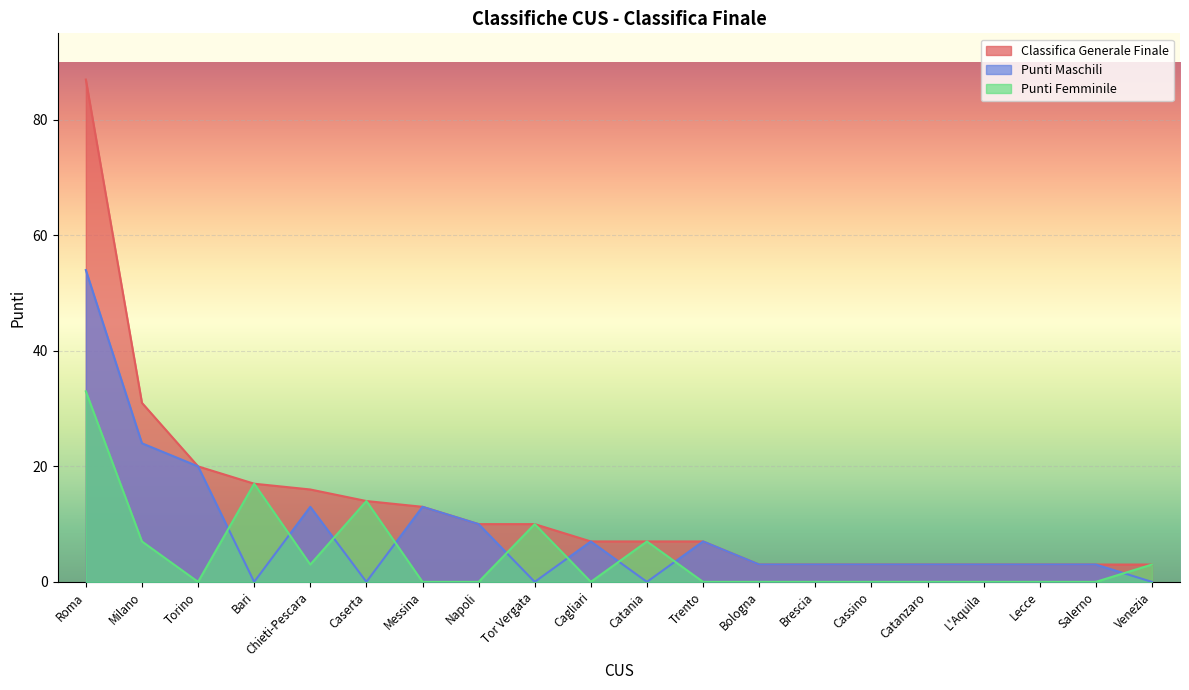

At which label is Punti Femminile closest to 16?

Bari